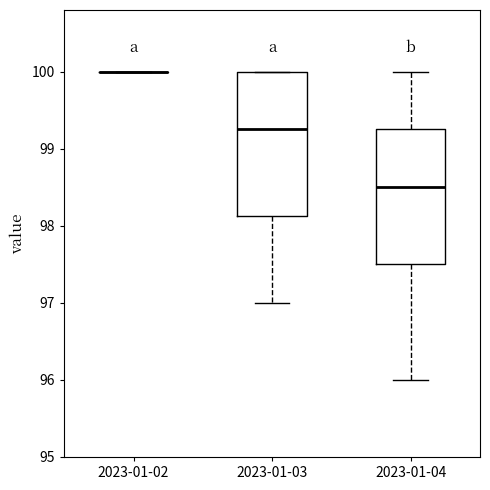

Reading left to right, transcribe this box plot: for each box, give where its median line is, the range the box spans, and where its two whiskers end, as read against the y-axis. The values are not printed on the chart, so give them approximately, as read against the axis.

2023-01-02: box collapsed to a line at 100.0, whiskers 100.0 to 100.0
2023-01-03: median 99.3, box 98.1 to 100.0, whiskers 97.0 to 100.0
2023-01-04: median 98.5, box 97.5 to 99.3, whiskers 96.0 to 100.0